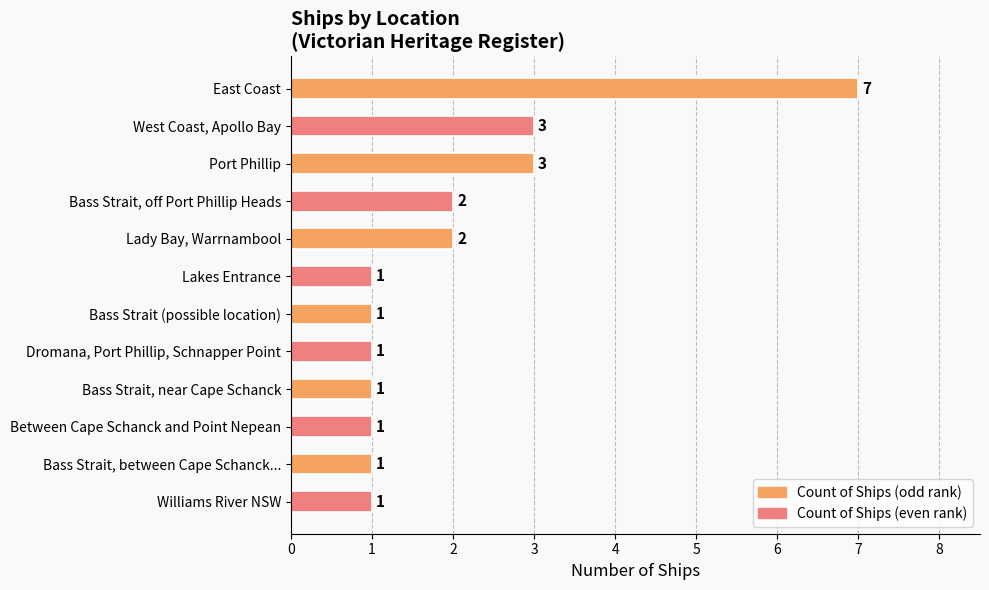

What is the approximate value at West Coast, Apollo Bay?

3